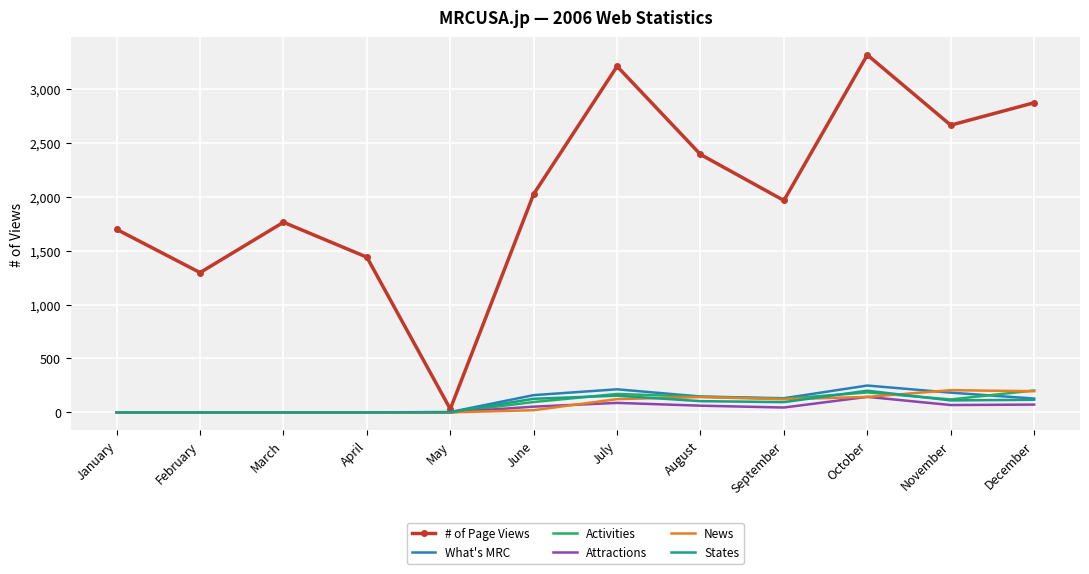

At how many categories does at least one series exceed 271?

11